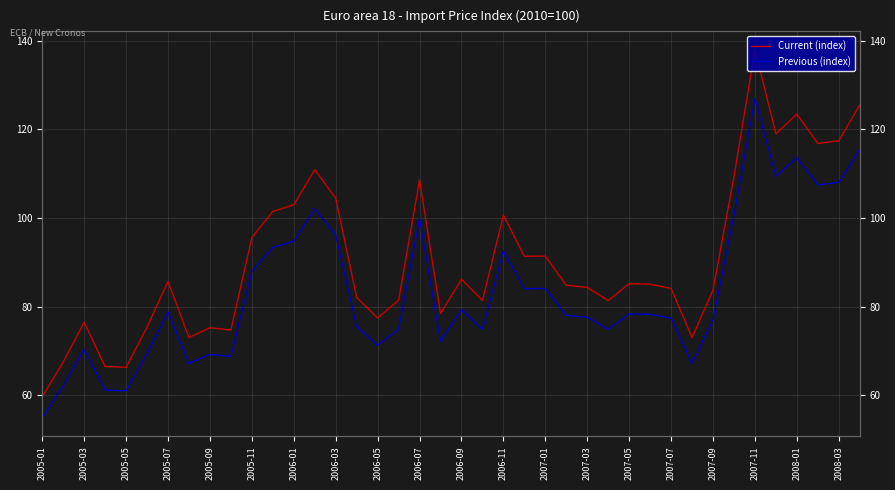

Is the value of Previous (index) at 36 greater than the value of Current (index) at 37?

No